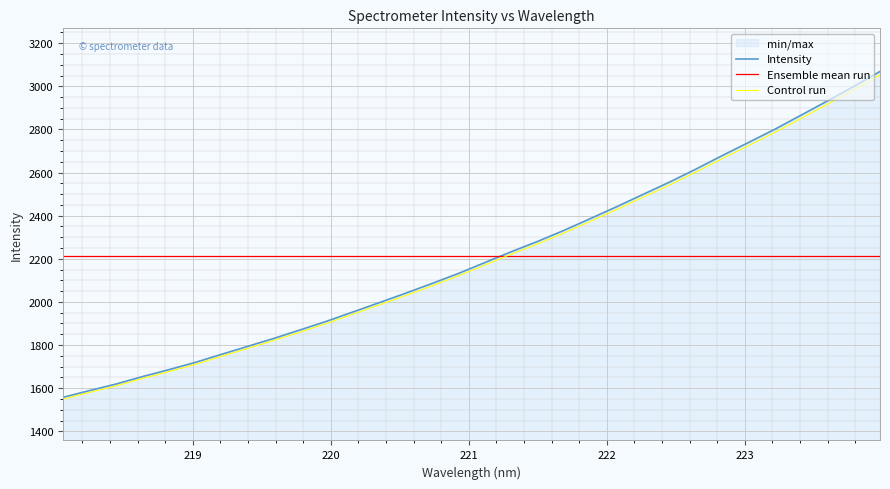

True or false: Ensemble mean run and Intensity intersect in this chart.

True